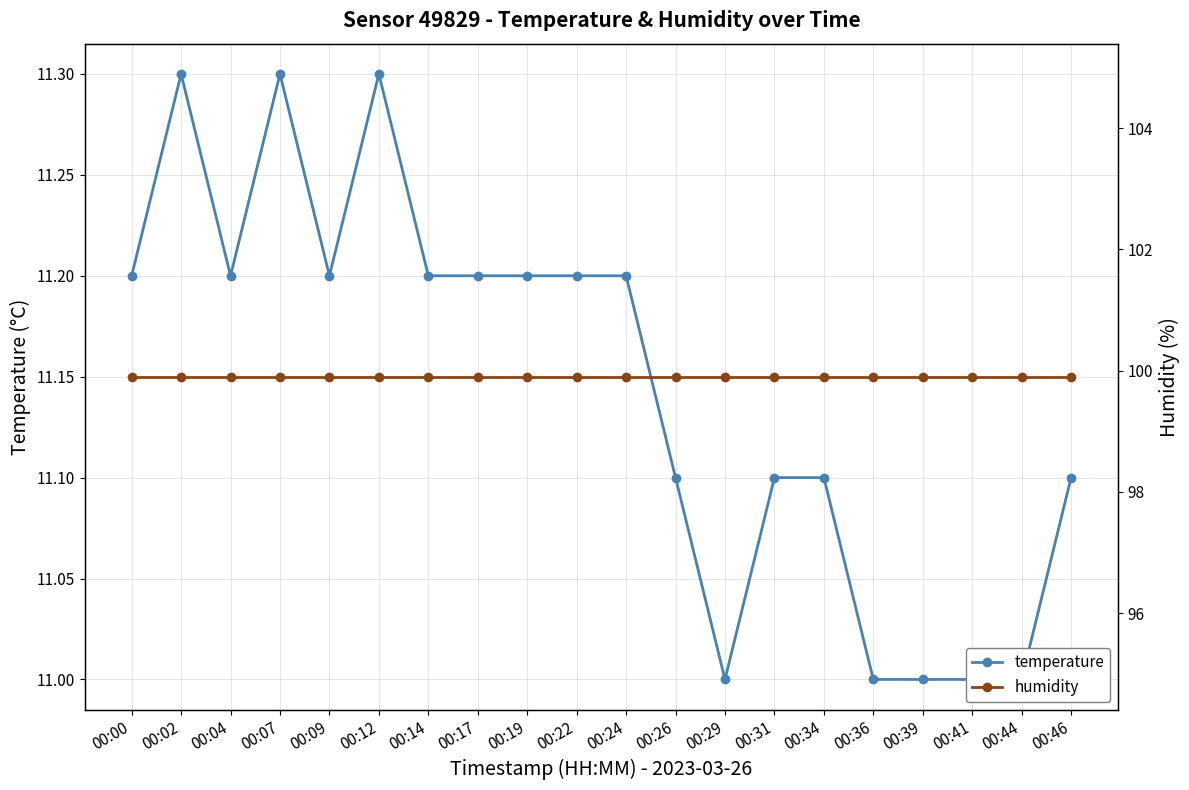

At which label does temperature reach its minimum?

00:29